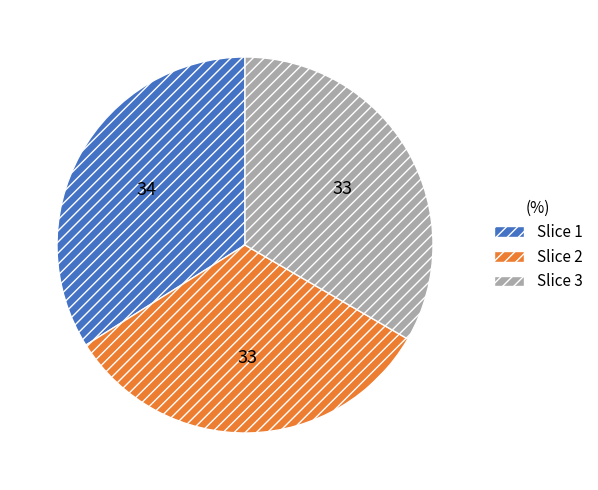

Is there a majority slice in this chart?

No